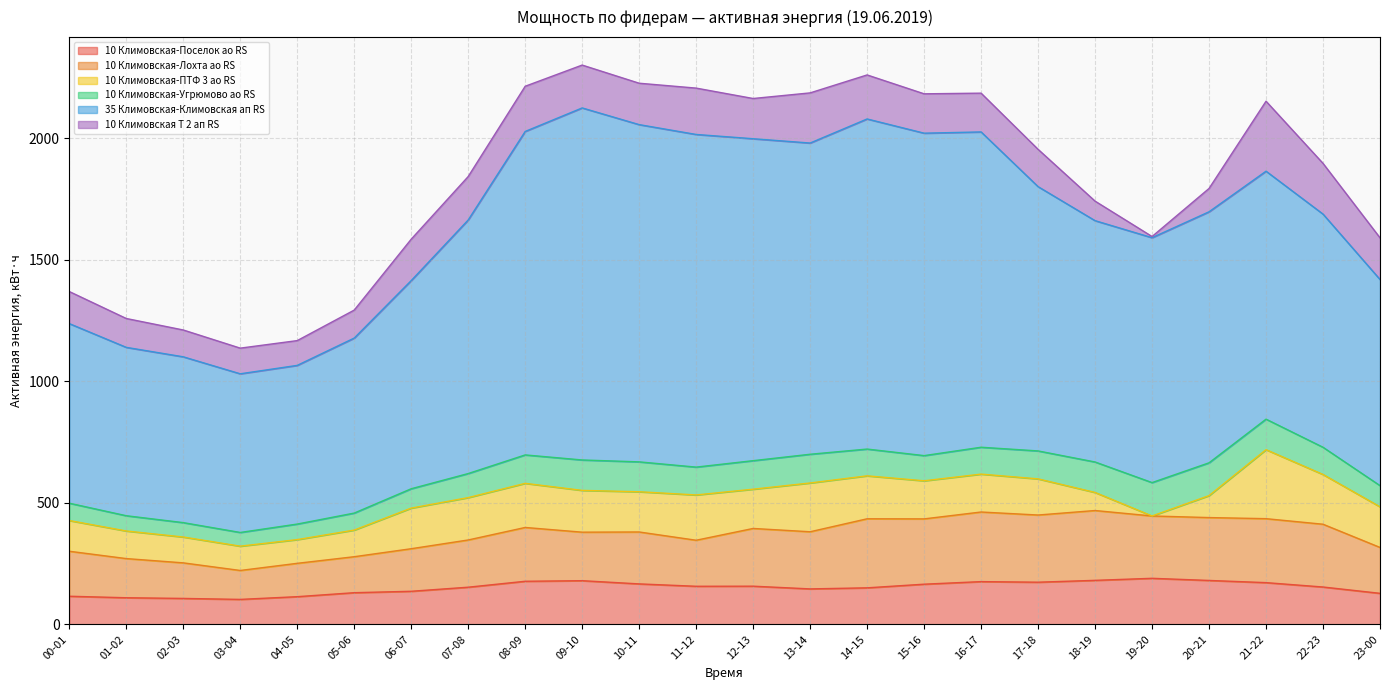

Which series has the widest spread of values?

35 Климовская-Климовская ап RS